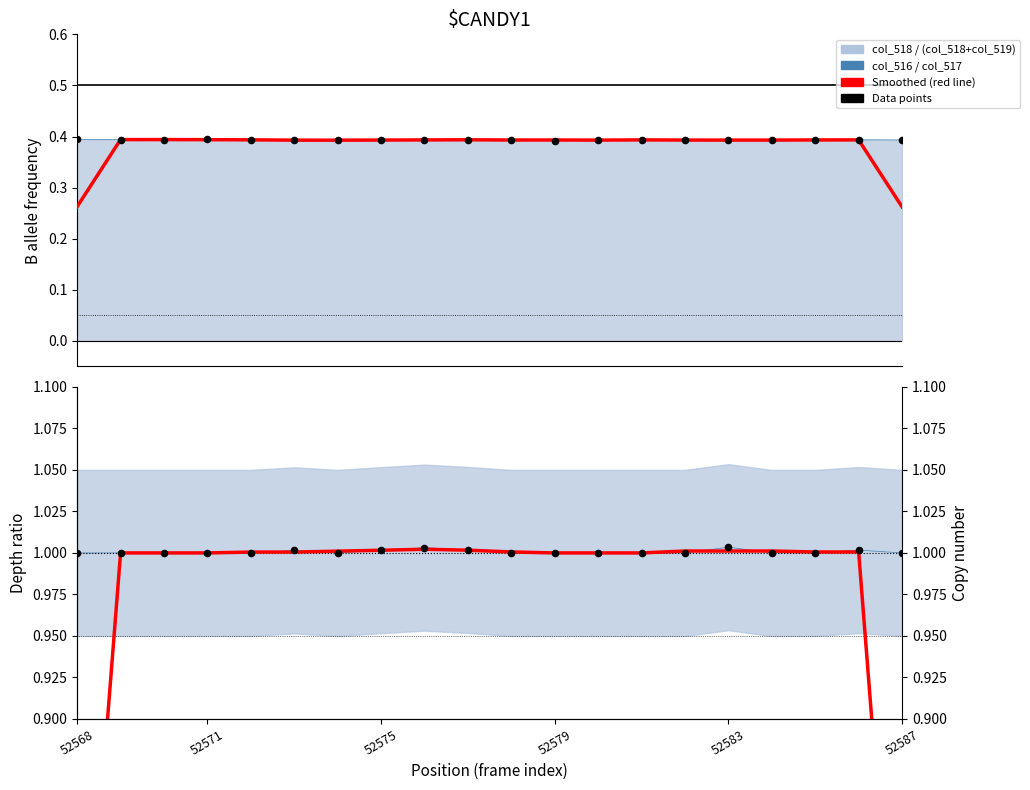

Which series reaches the maximum Y coordinate?

Depth ratio points